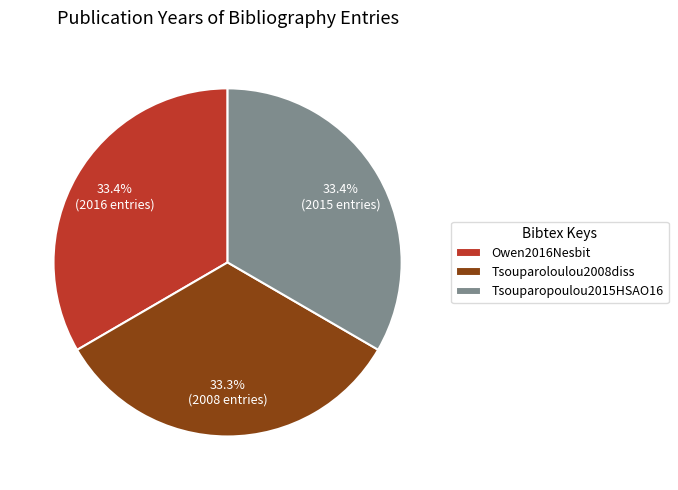

What is the total percentage of Owen2016Nesbit and Tsouparoloulou2008diss?

66.6%